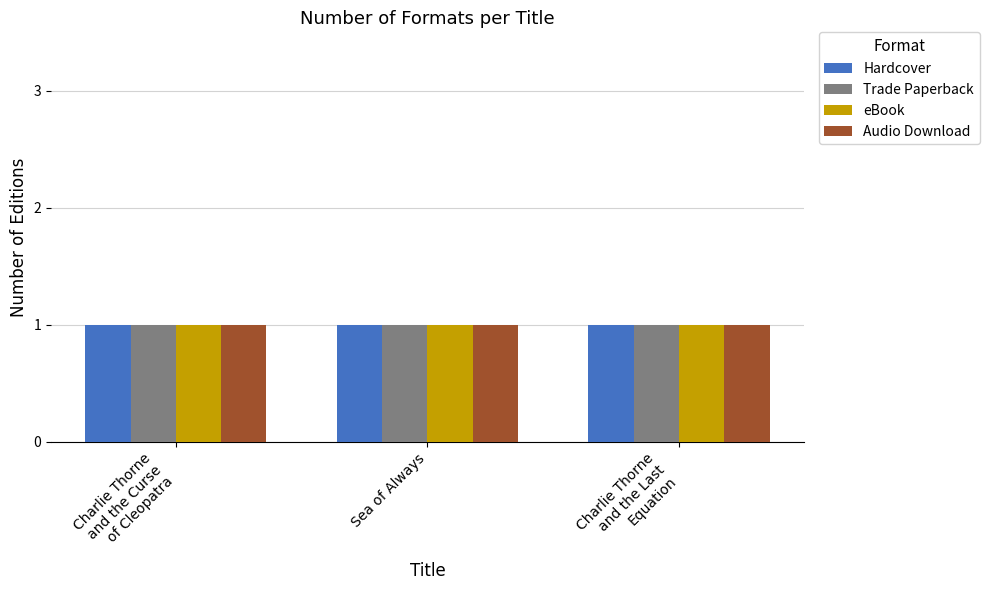

What is the label of the 1st bar from the left?

Charlie Thorne and the Curse of Cleopatra